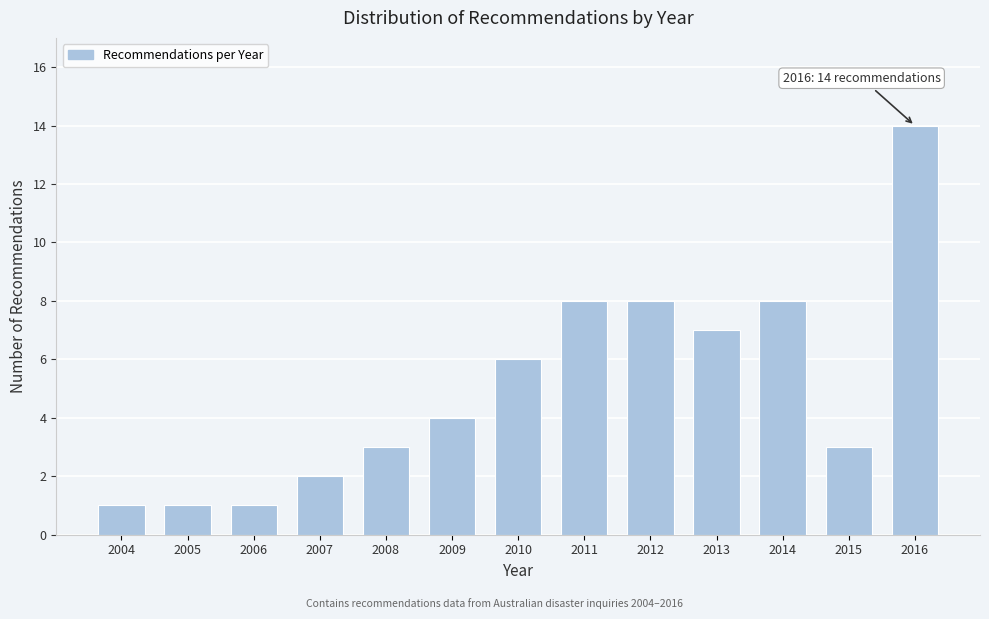

Reading left to right, extract all data points from this chart.

1	1	1	2	3	4	6	8	8	7	8	3	14